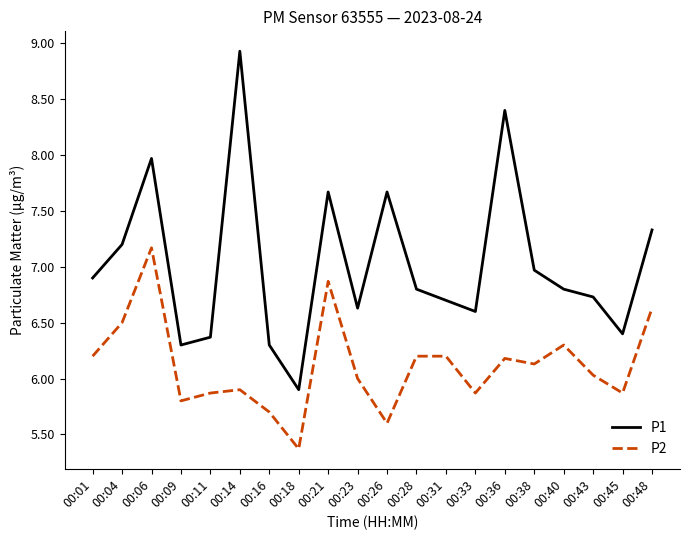

Which category has the lowest value in the P1 series?

00:18